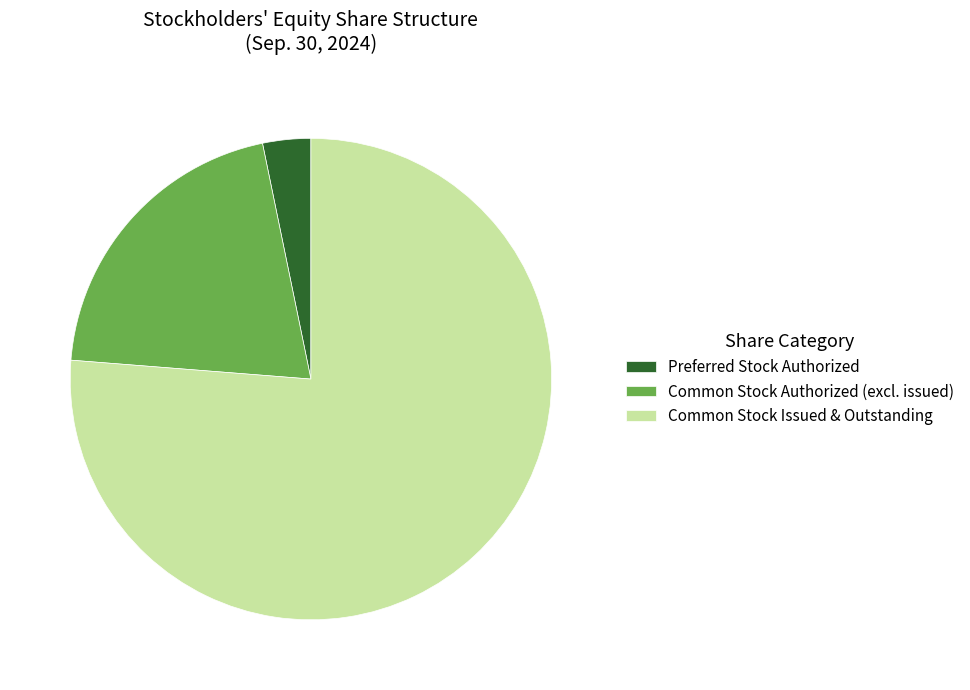

Between Common Stock Authorized (excl. issued) and Common Stock Issued & Outstanding, which is larger?

Common Stock Issued & Outstanding